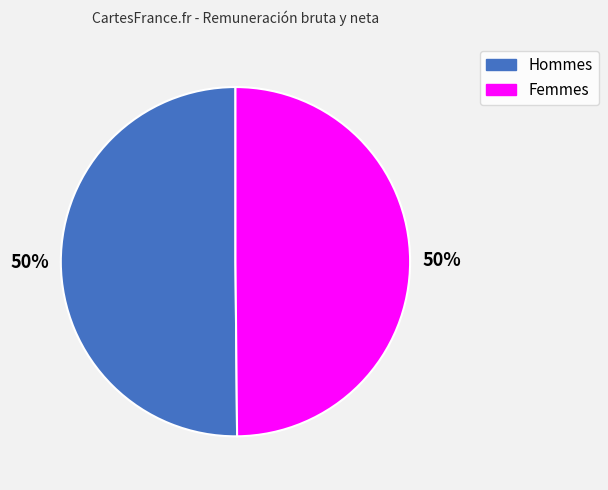

To the nearest percent, what is the average slice percentage?

50%